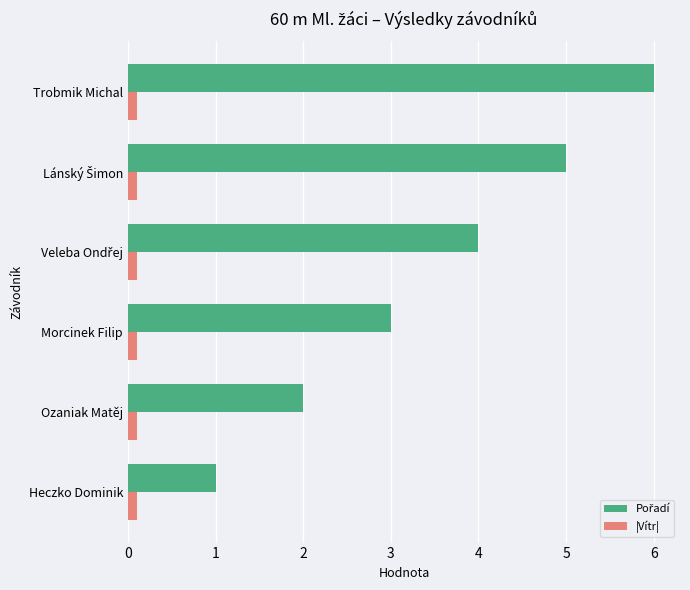

Count the number of categories in the chart.

6